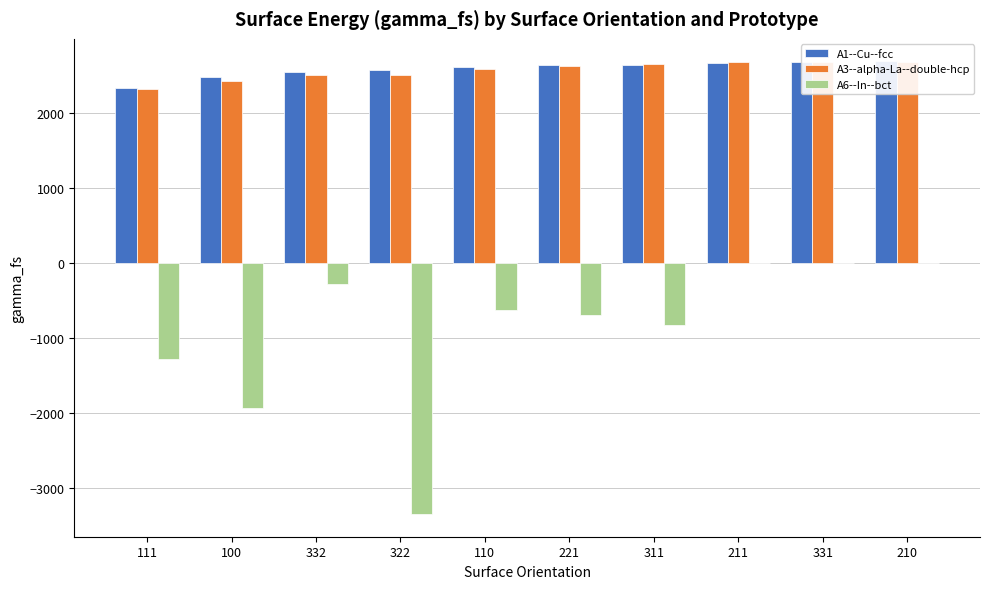

Which series changed the most between 322 and 210?

A6--In--bct